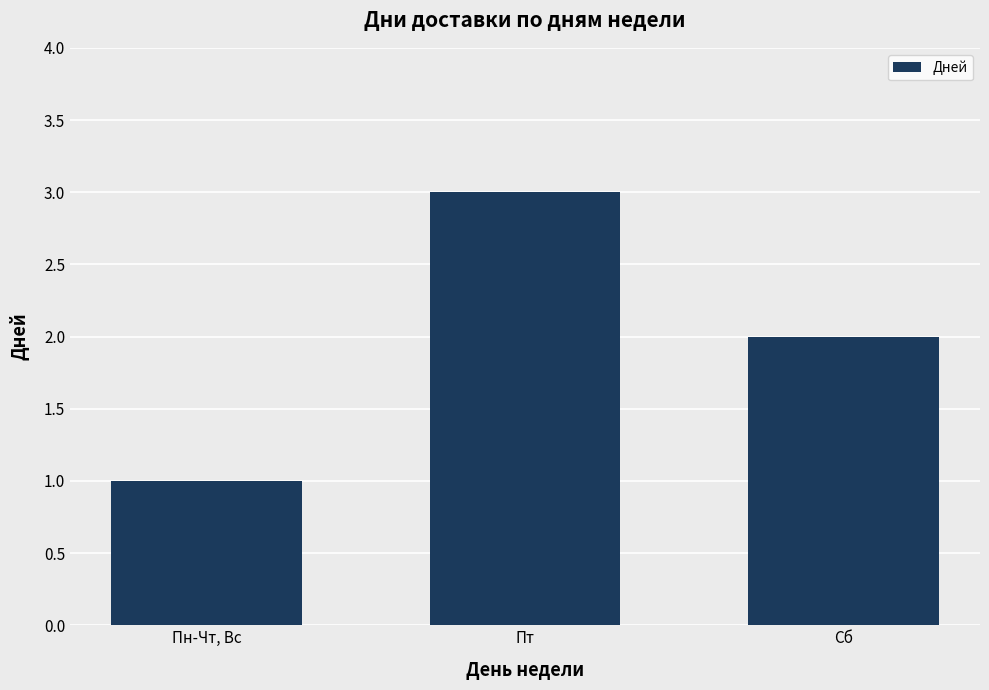

What is the sum of the values at Сб and Пт?

5